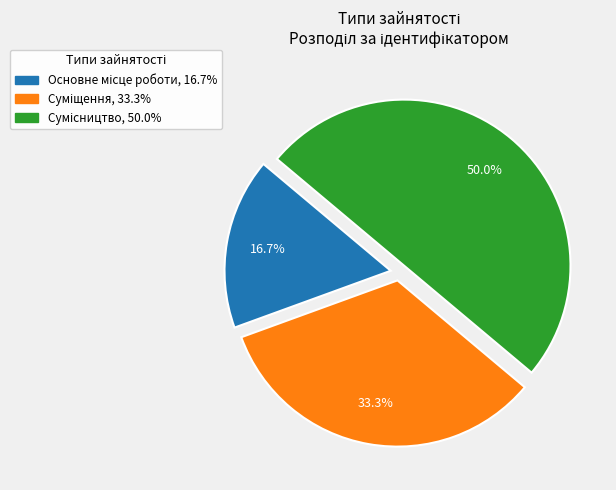

Count the number of slices in the pie.

3